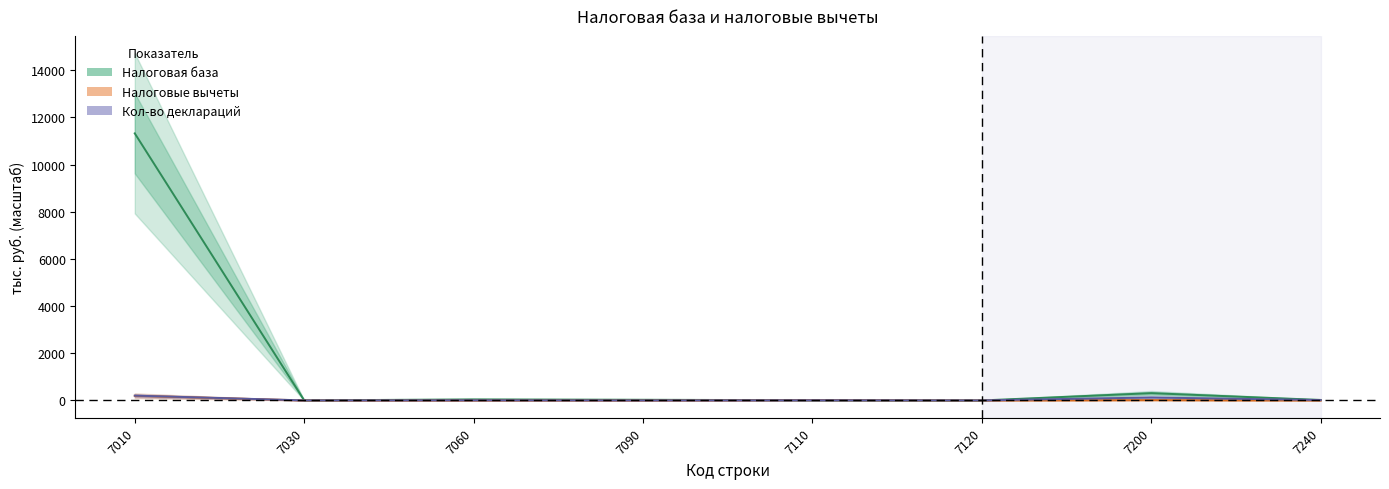

What are all the series names shown in the legend?

Налоговая база, Налоговые вычеты, Кол-во деклараций